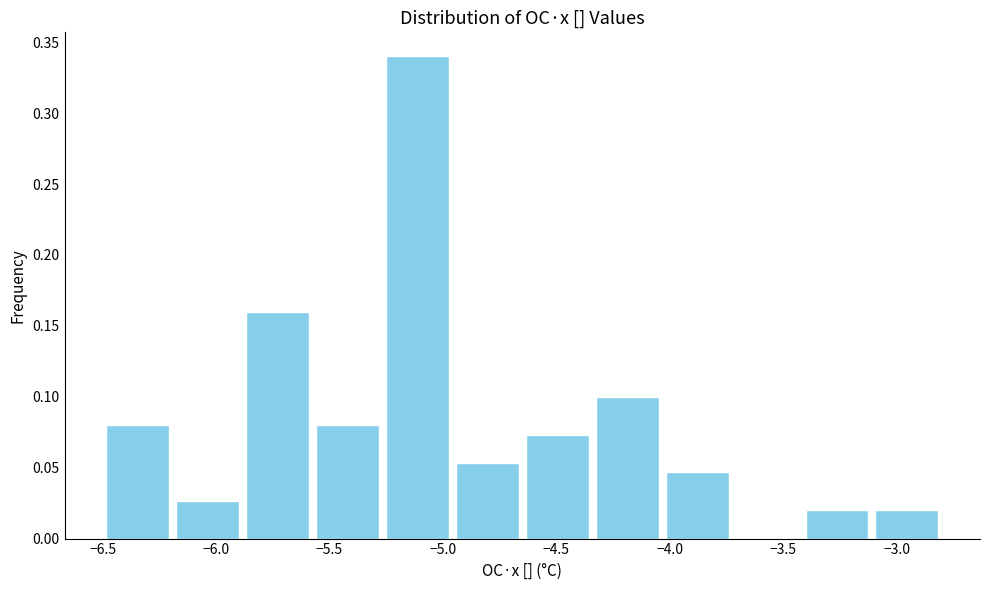

Over which range of the x-axis is the bar tallest?

-5.25 to -4.95